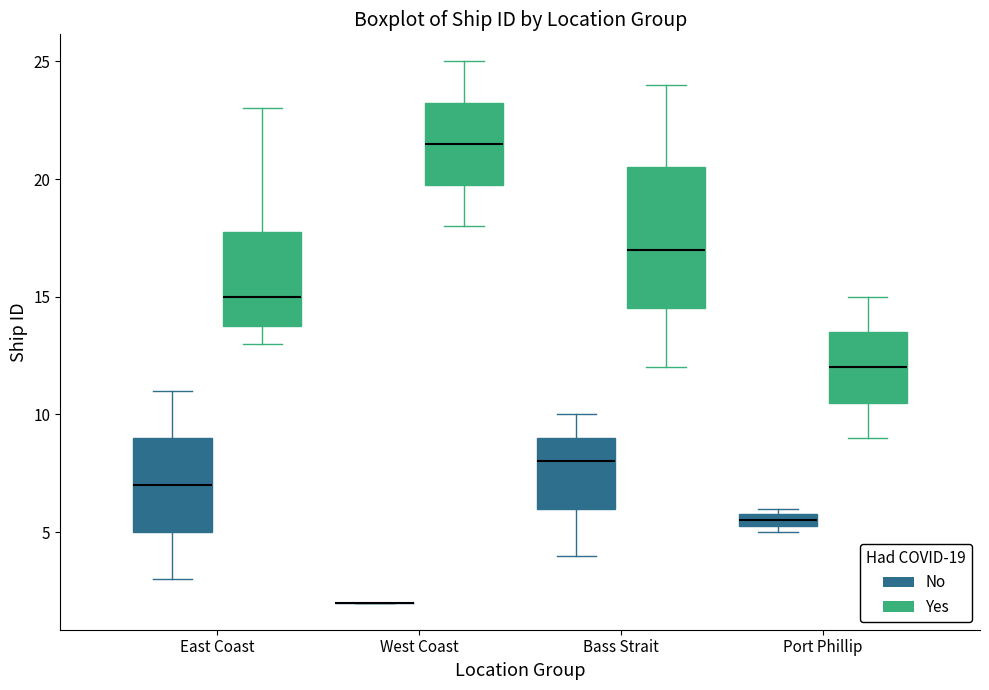

Where does the median line of the box for East Coast (No) sit on the y-axis? The values are not printed on the chart, so give them approximately, as read against the axis.

7.0